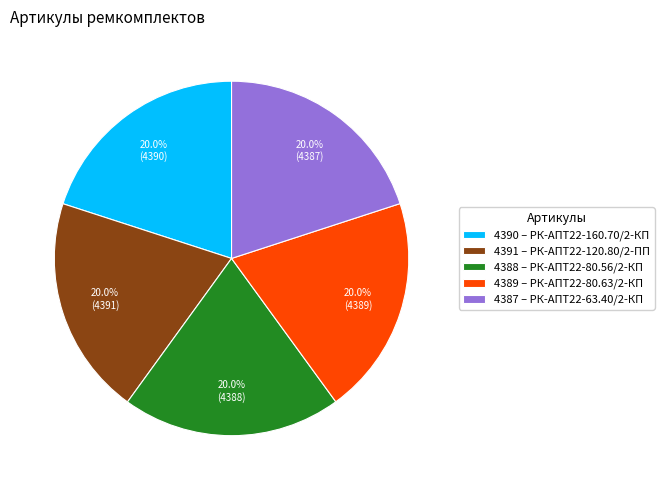

Does any single category account for the majority?

No